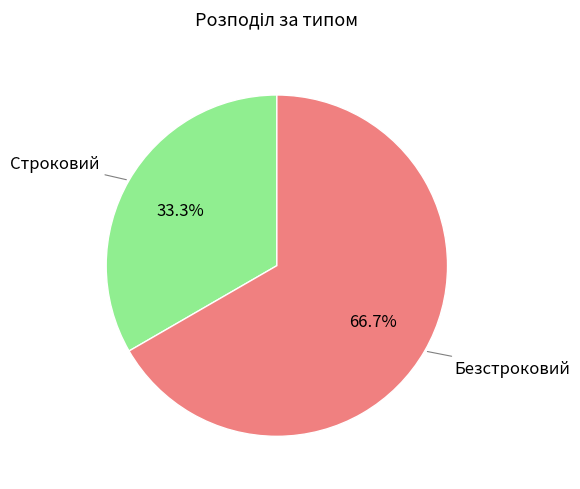

How many slices are in this pie chart?

2